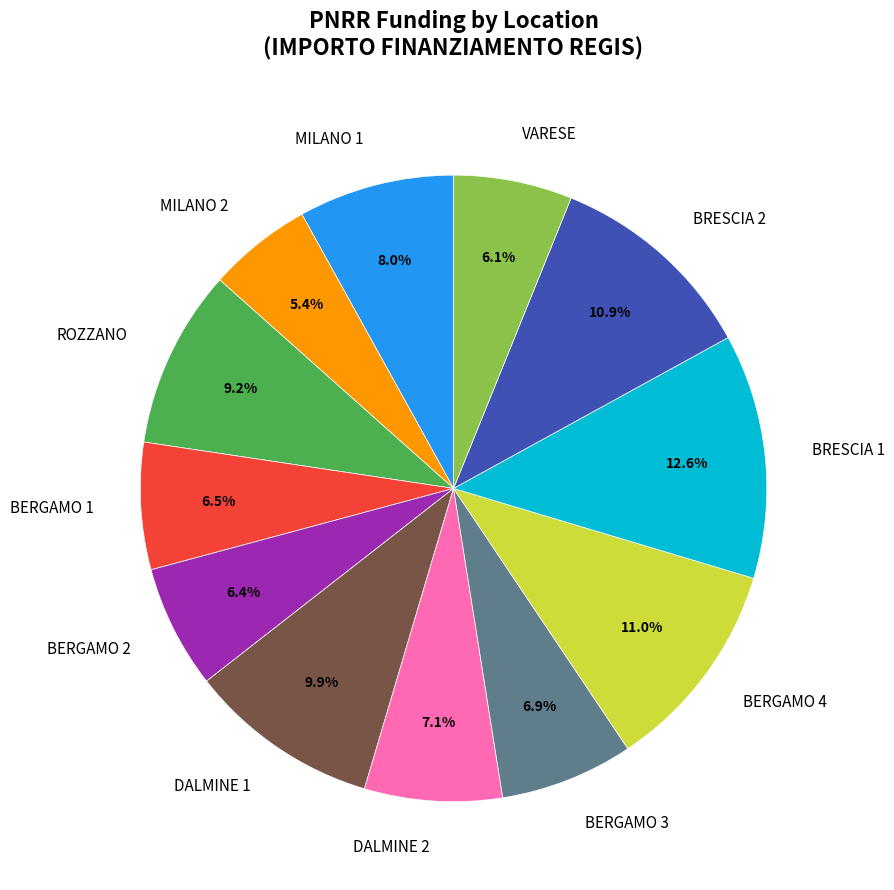

Is there a majority slice in this chart?

No